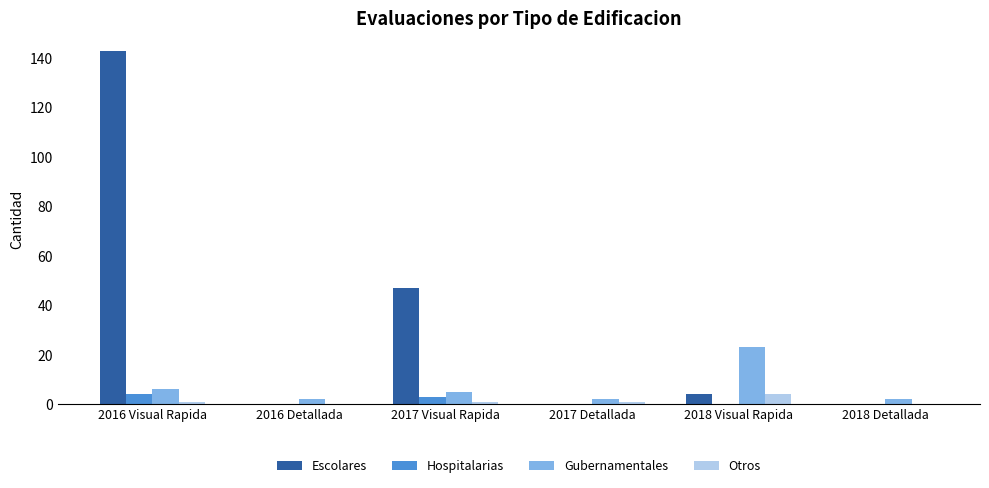

Reading right to left, list all the values displayed in this chart.

Escolares: 2018 Detallada=0	2018 Visual Rapida=4	2017 Detallada=0	2017 Visual Rapida=47	2016 Detallada=0	2016 Visual Rapida=143
Hospitalarias: 2018 Detallada=0	2018 Visual Rapida=0	2017 Detallada=0	2017 Visual Rapida=3	2016 Detallada=0	2016 Visual Rapida=4
Gubernamentales: 2018 Detallada=2	2018 Visual Rapida=23	2017 Detallada=2	2017 Visual Rapida=5	2016 Detallada=2	2016 Visual Rapida=6
Otros: 2018 Detallada=0	2018 Visual Rapida=4	2017 Detallada=1	2017 Visual Rapida=1	2016 Detallada=0	2016 Visual Rapida=1